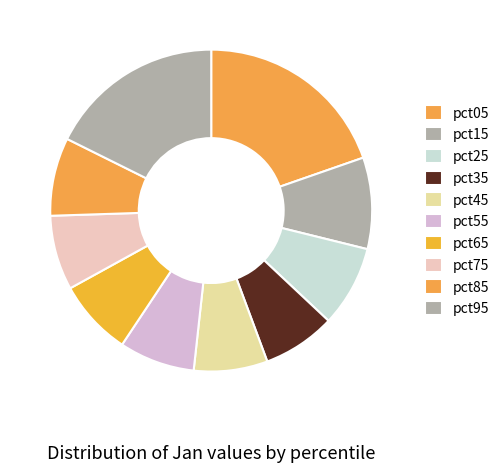

To the nearest percent, what percentage of the pie is pct45?

7%